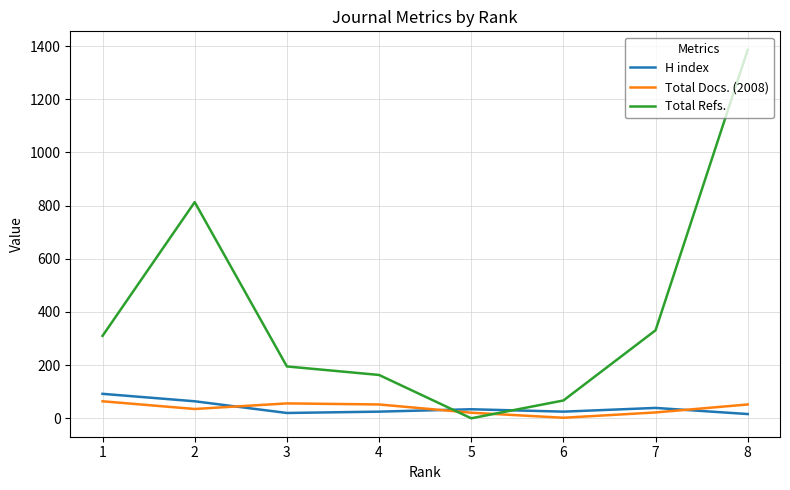

What is the difference between the maximum and minimum values in the H index series?

76